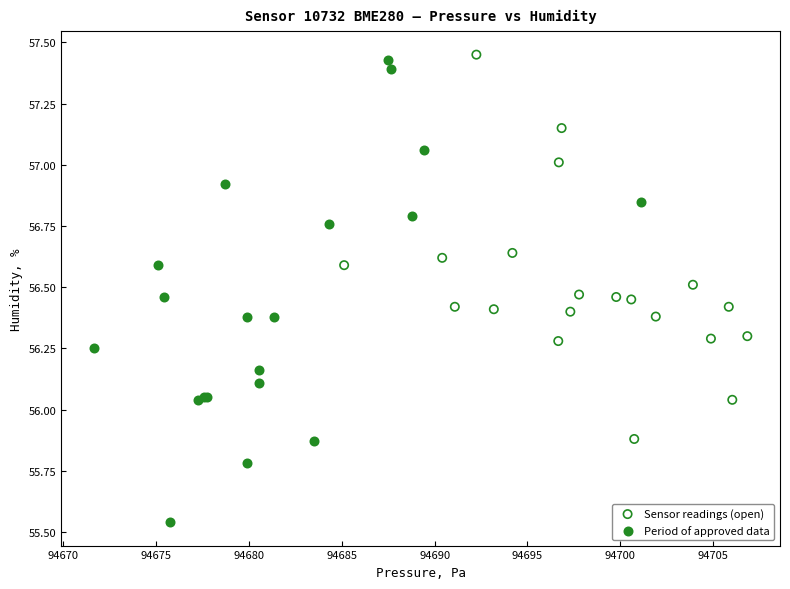

What are all the series names shown in the legend?

Sensor readings (open), Period of approved data